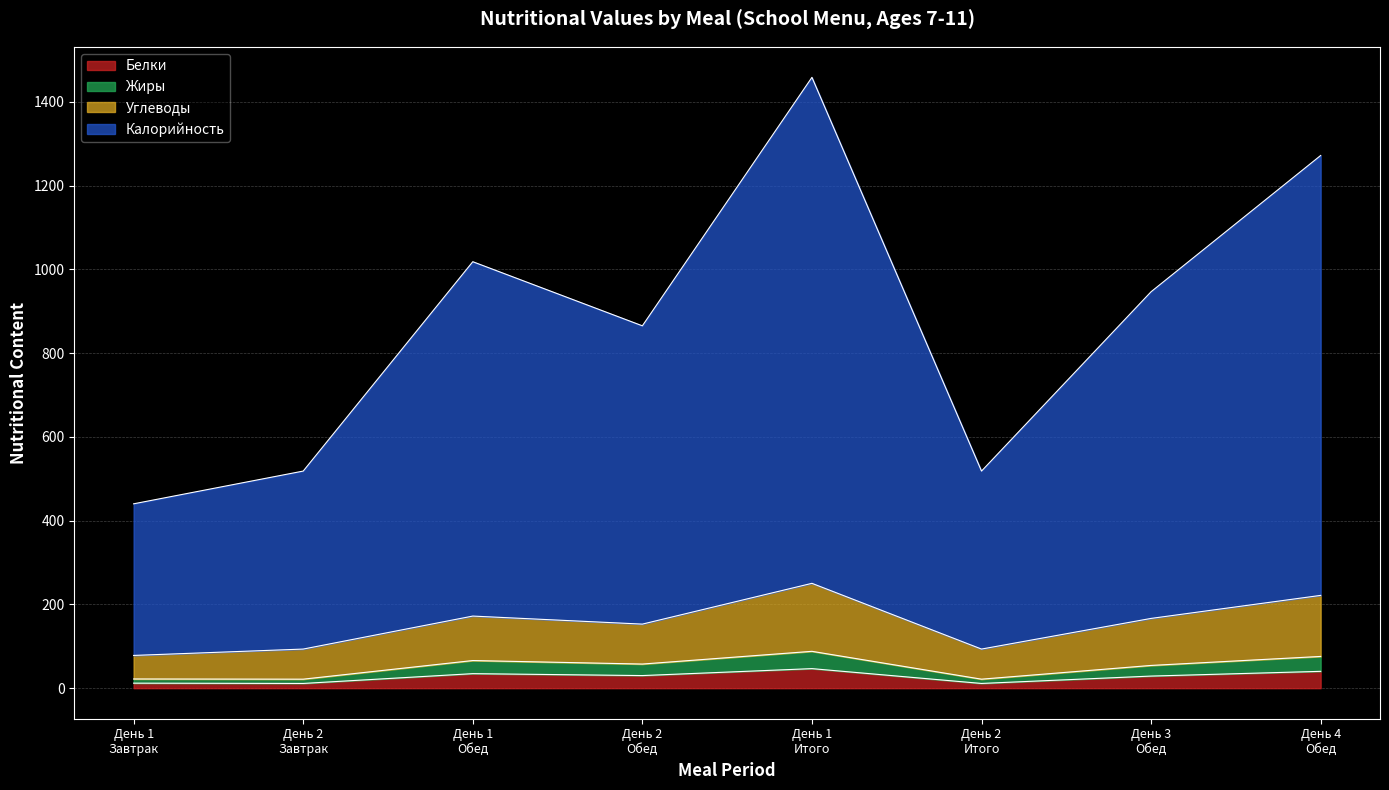

What is the highest value of the Белки series?

46.7